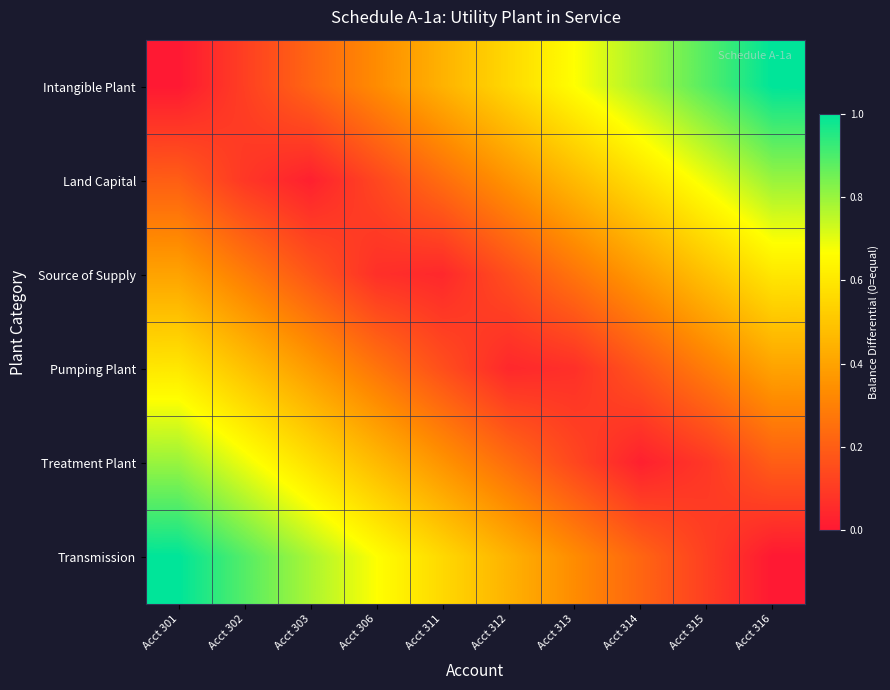

Which label corresponds to the largest value in the chart?

Acct 316